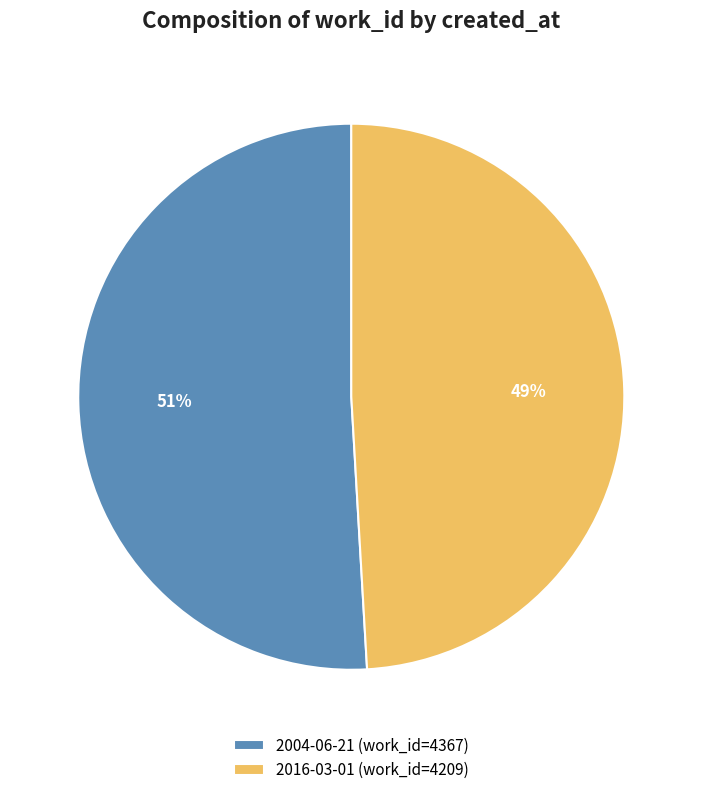

Does 2004-06-21 account for over 50% of the chart?

Yes